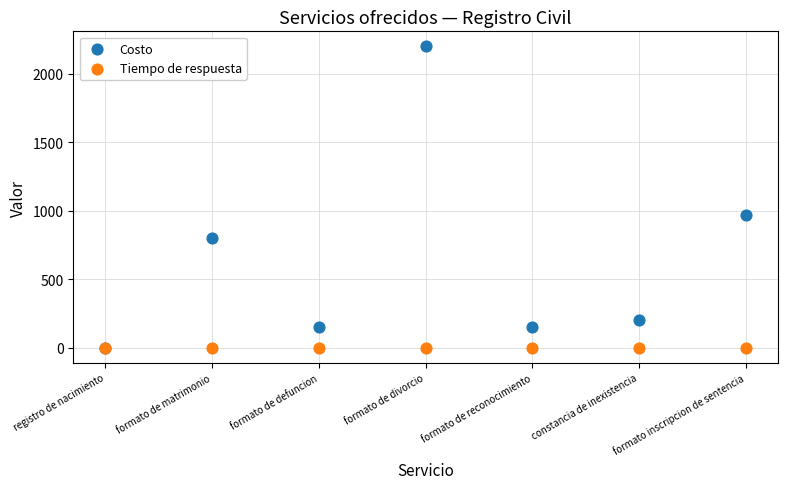

Across all series, what Y value is closest to 1100?

972